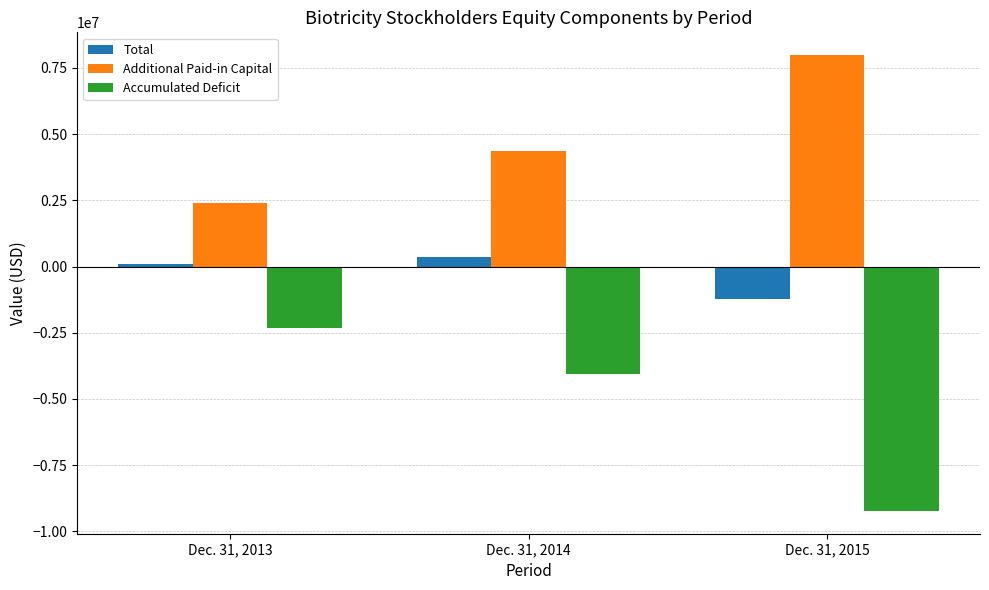

Rank the series by their maximum value, from highest to lowest.

Additional Paid-in Capital, Total, Accumulated Deficit